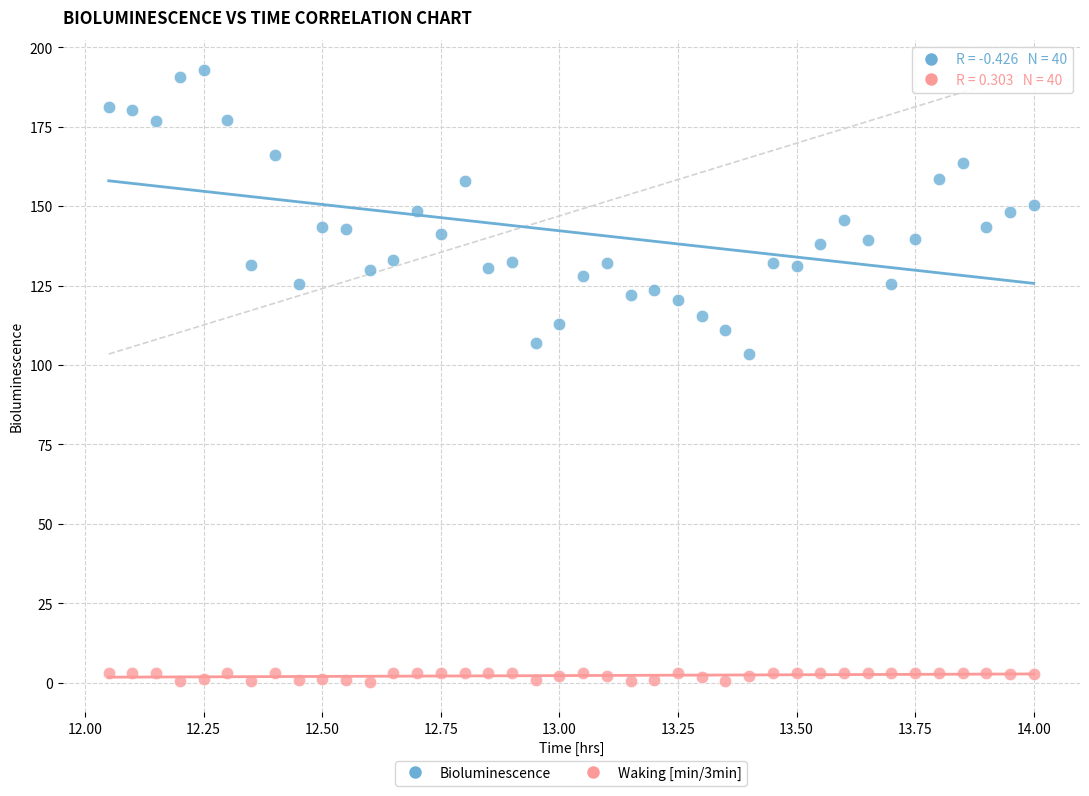

Across all data points, what is the range of Y values (max minus min)?

192.4